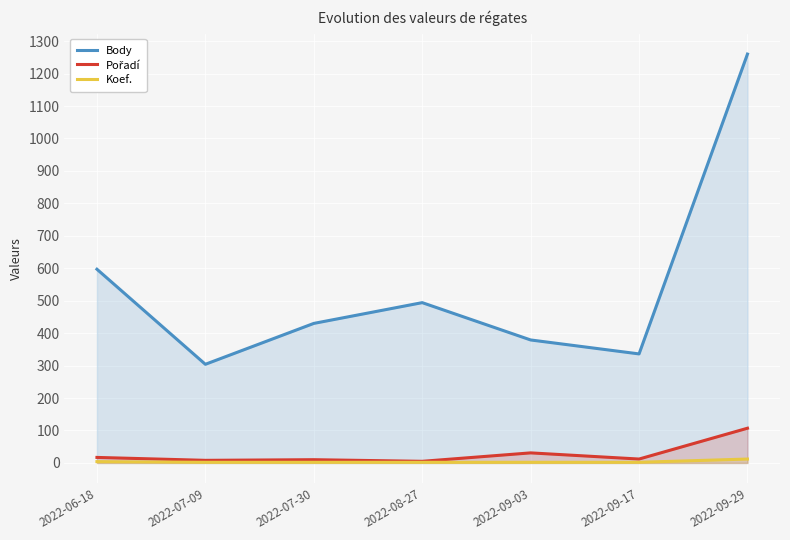

How many values in the Koef. series exceed 2?

2